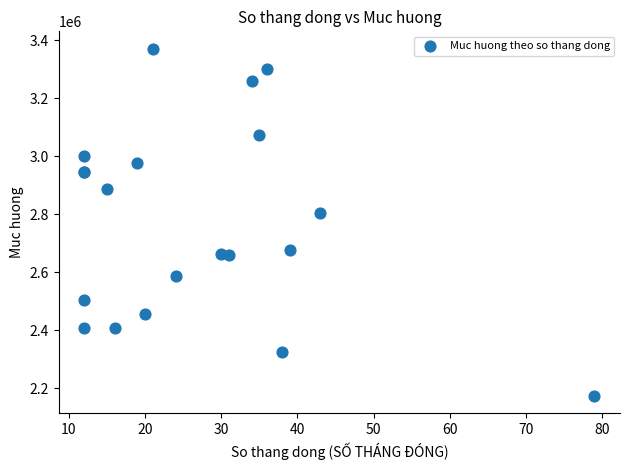

What Y value in the scatter plot is closest to 2772200?

2804256